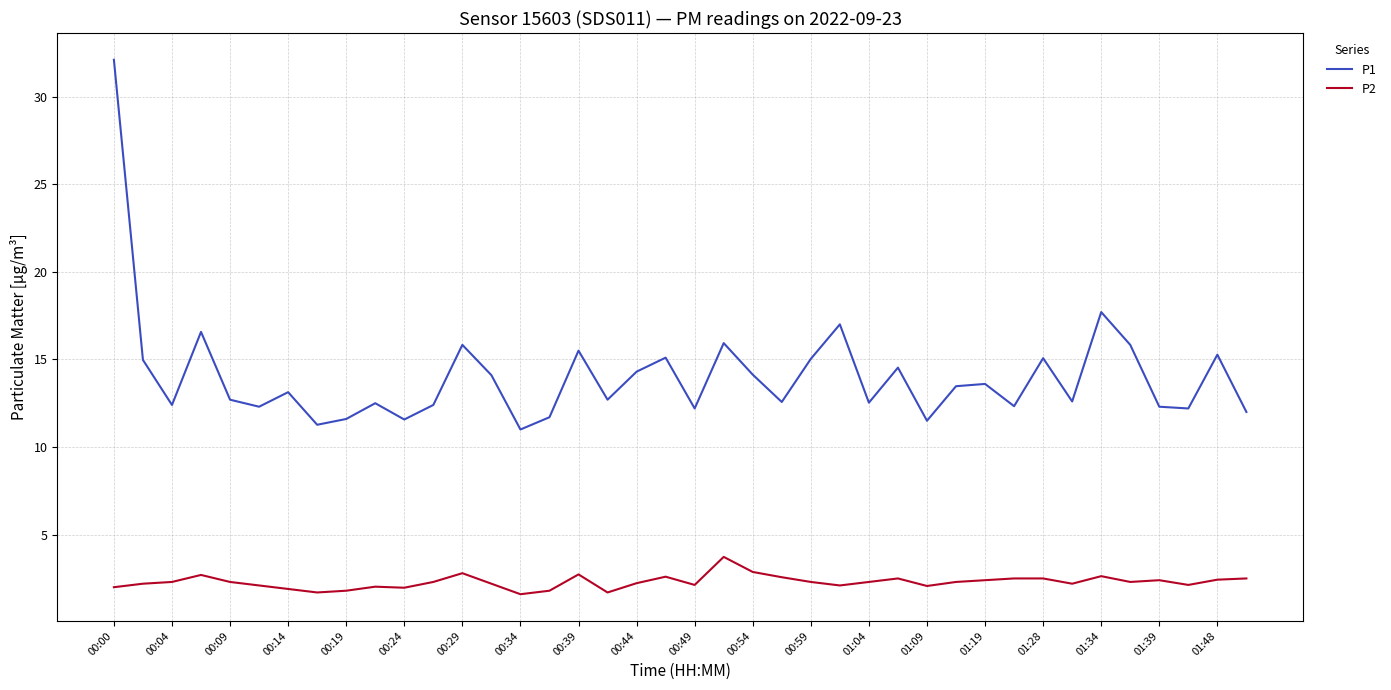

True or false: P1 has more than 1 points higher than both neighbors.

True